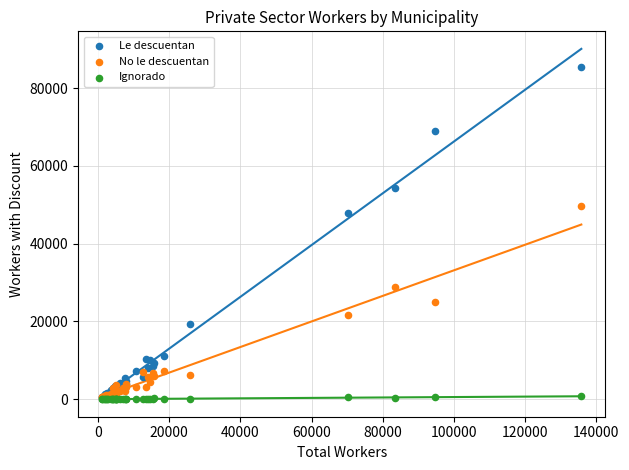

Across all series, what Y value is closest to 42711?

48003